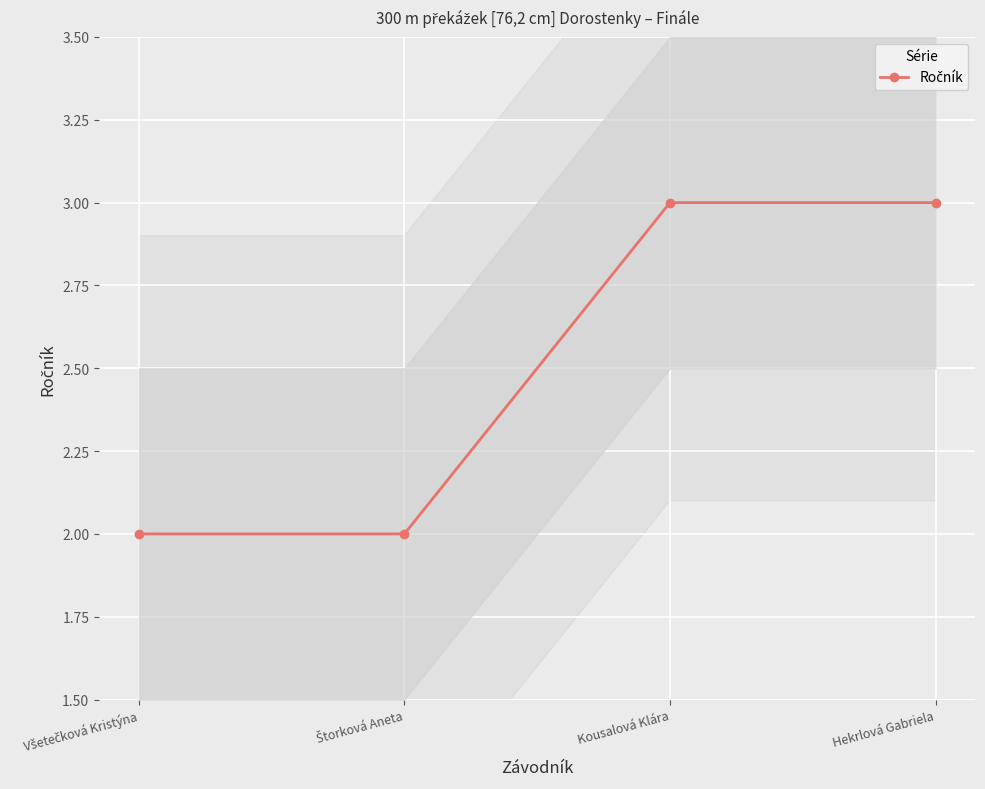

What is the average value?

2